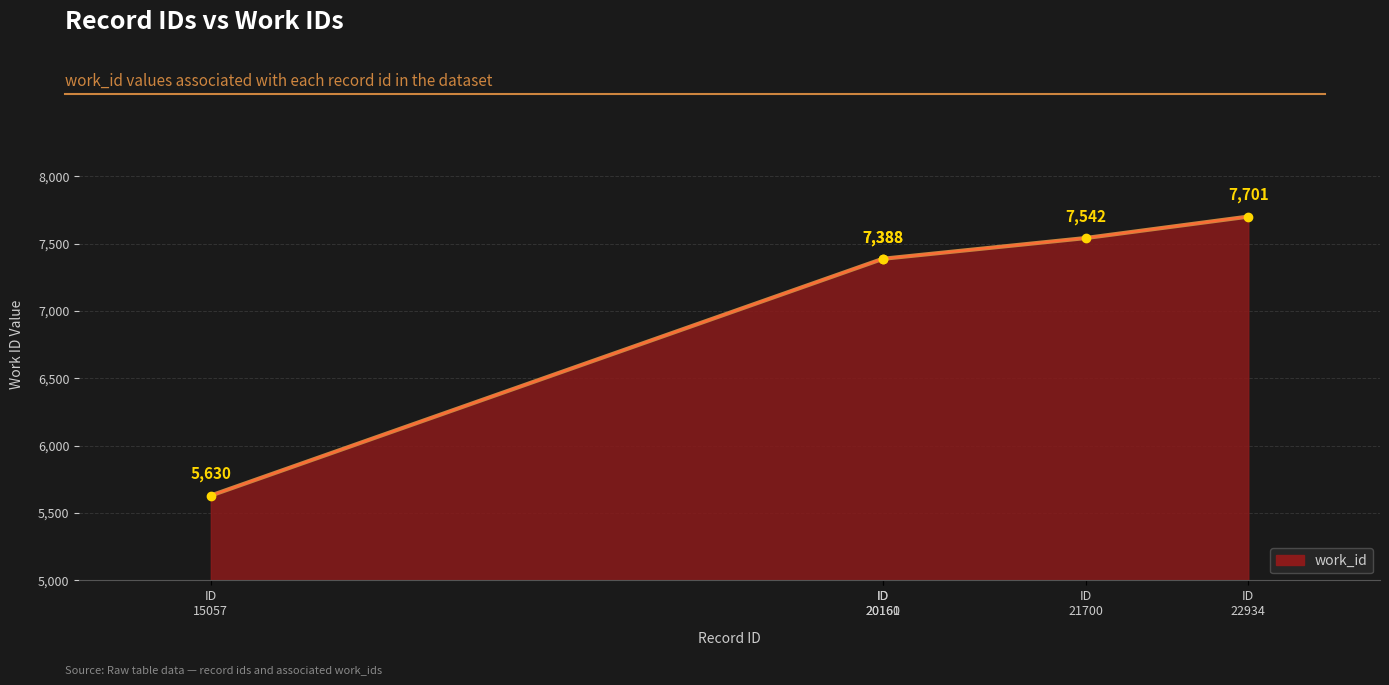

What is the minimum value shown in the chart?

5630